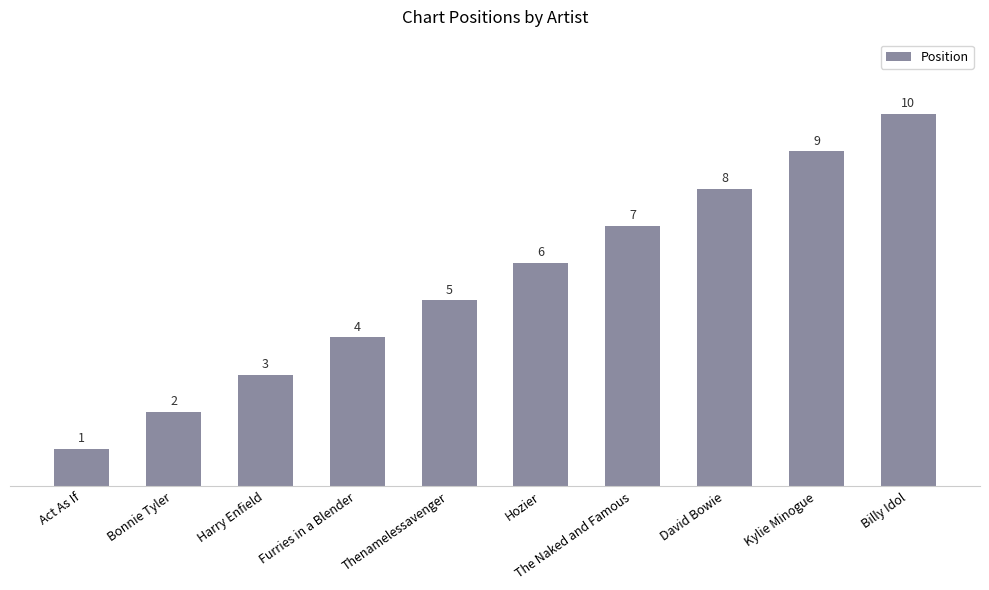

Does the chart contain any negative values?

No